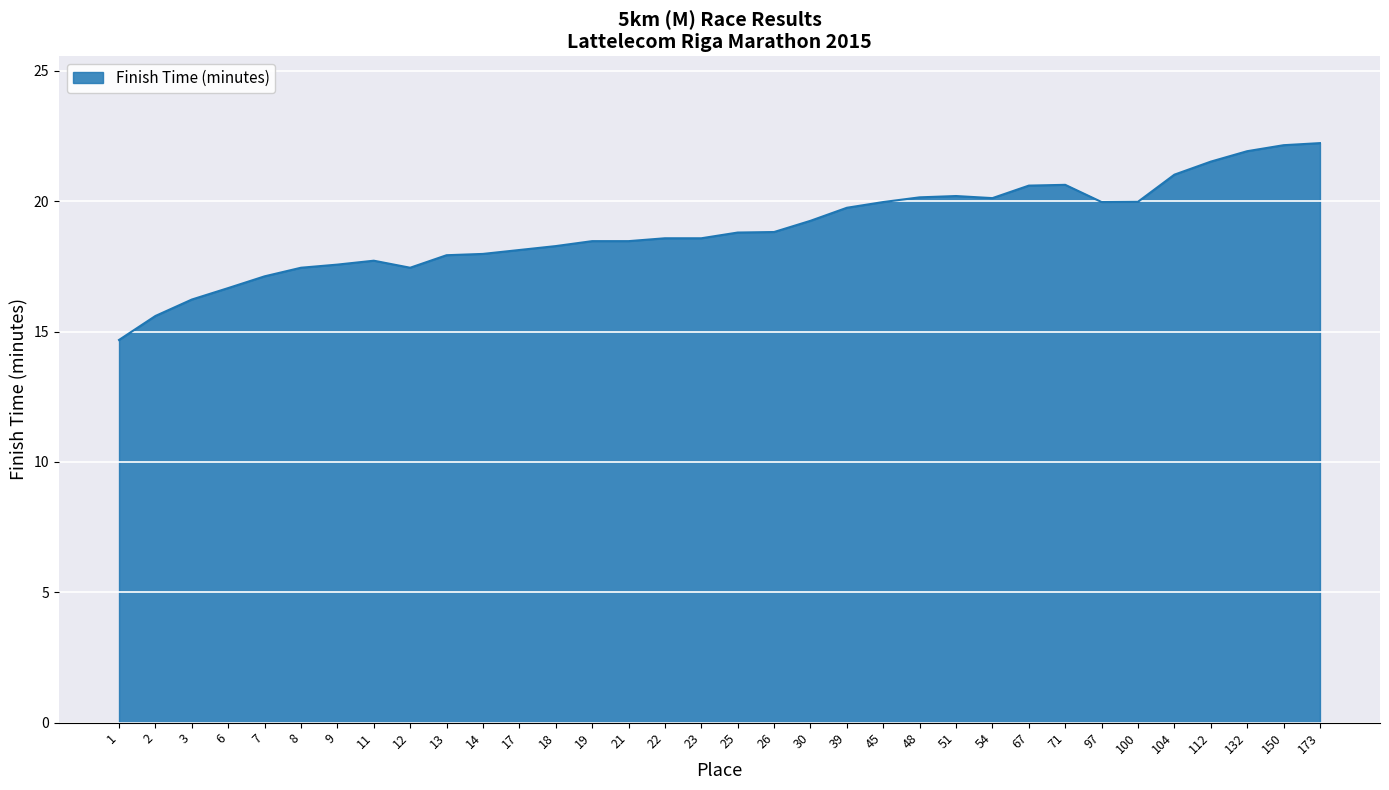

Approximately how many times larger is the value at 1 compared to 26?

0.8